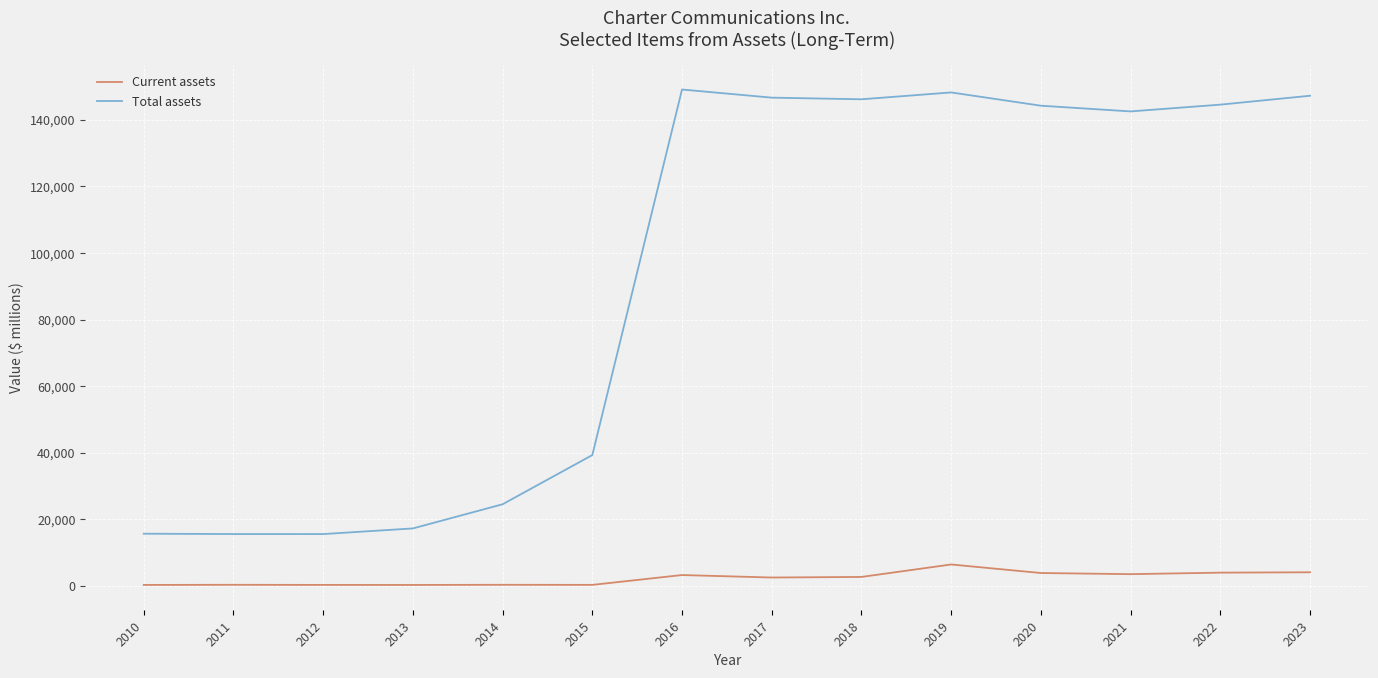

Does the chart have visible grid lines?

Yes